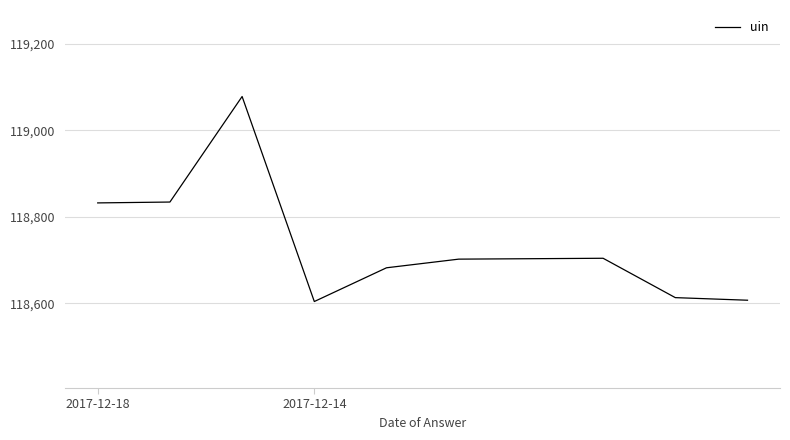

What is the average value?

118736